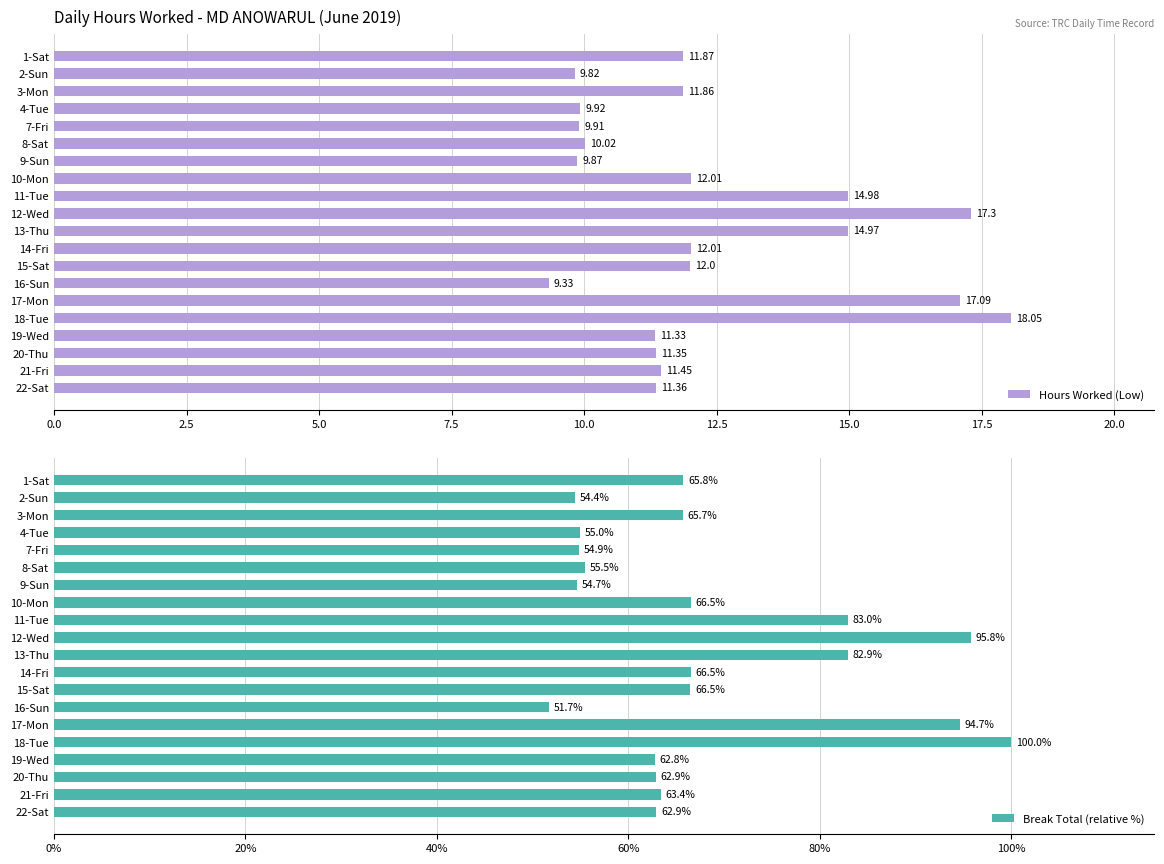

At how many categories does at least one series exceed 75?

5